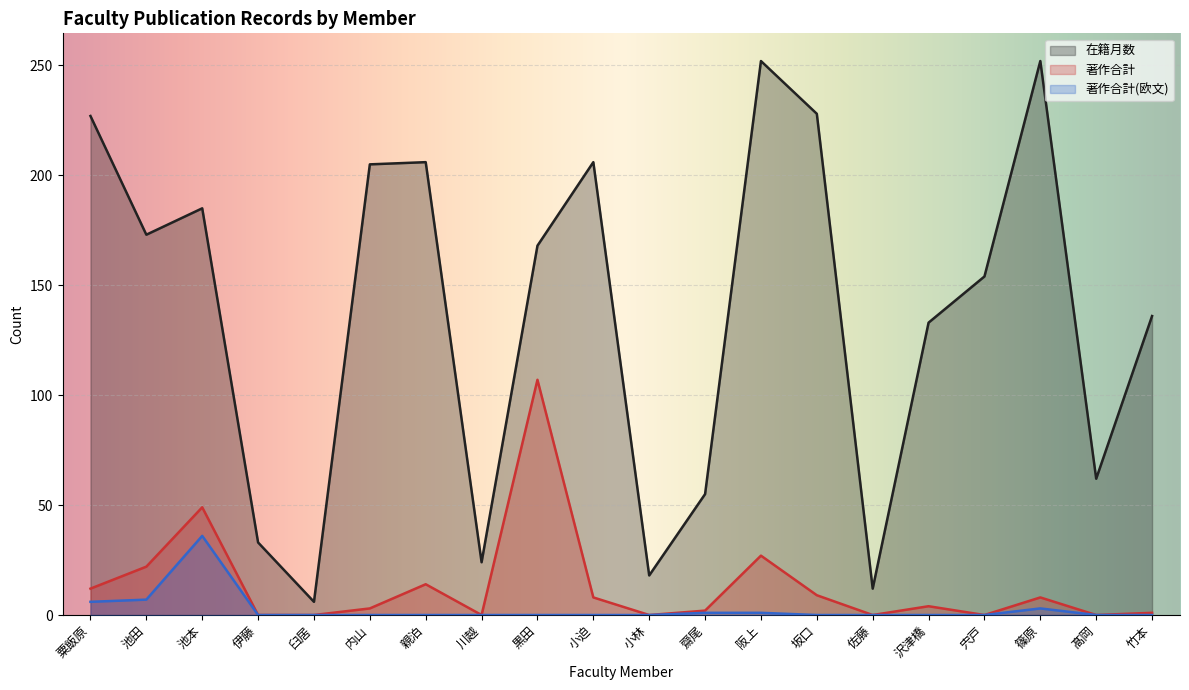

True or false: 著作合計 has a value of 27 at 阪上.

True